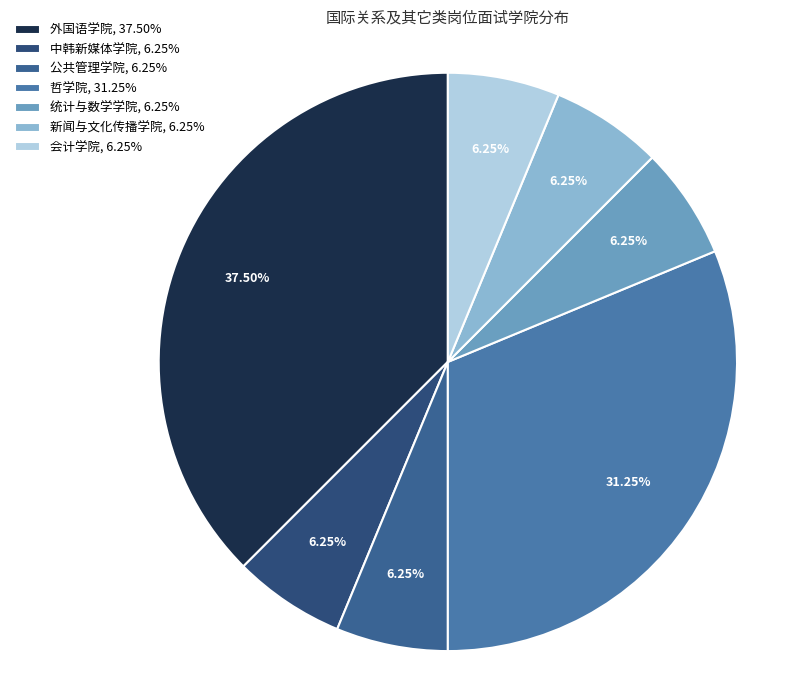

Between 哲学院 and 会计学院, which is larger?

哲学院